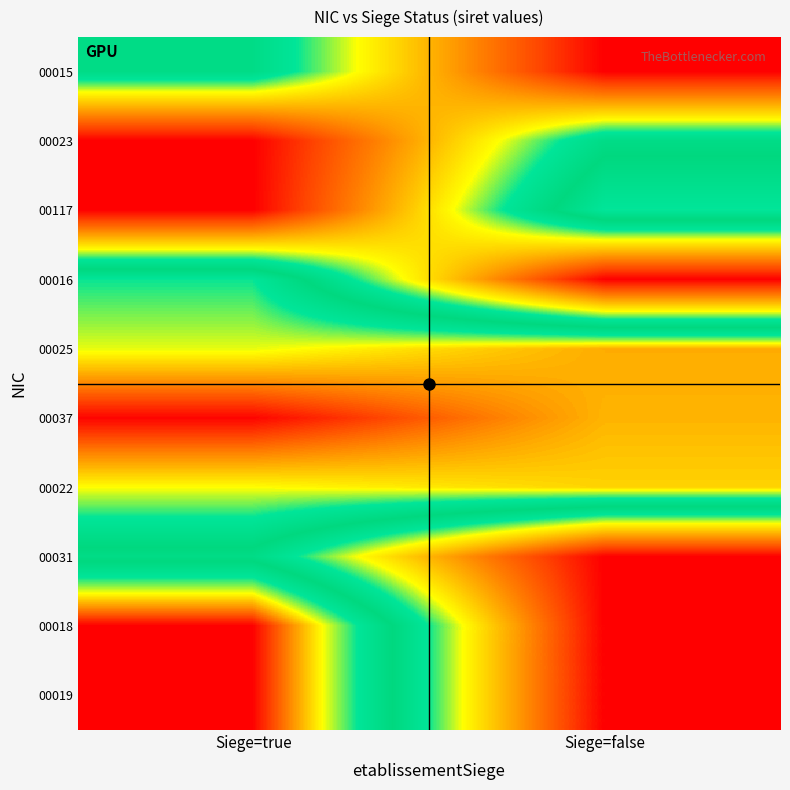

List the series in order of their peak value, highest first.

00018, 00019, 00037, 00025, 00022, 00016, 00117, 00031, 00023, 00015